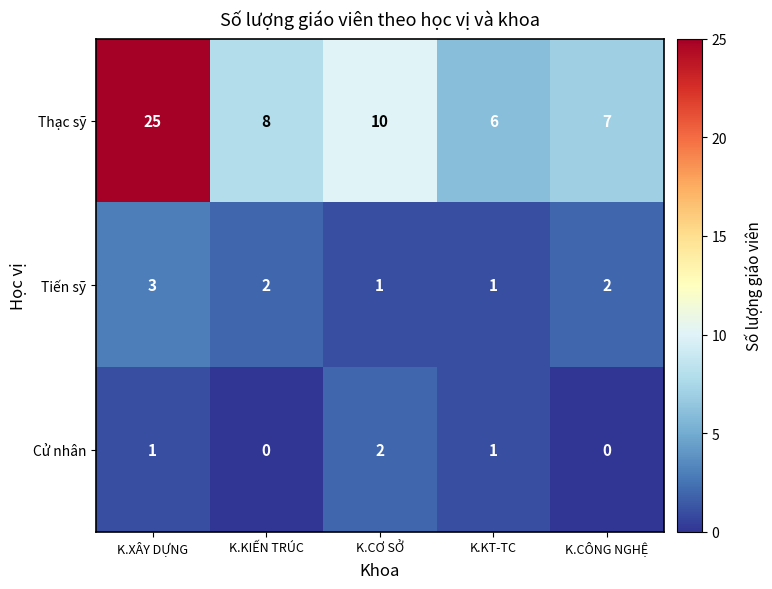

What is the approximate value of Thạc sỹ at K.CƠ SỞ, to the nearest 5?

10